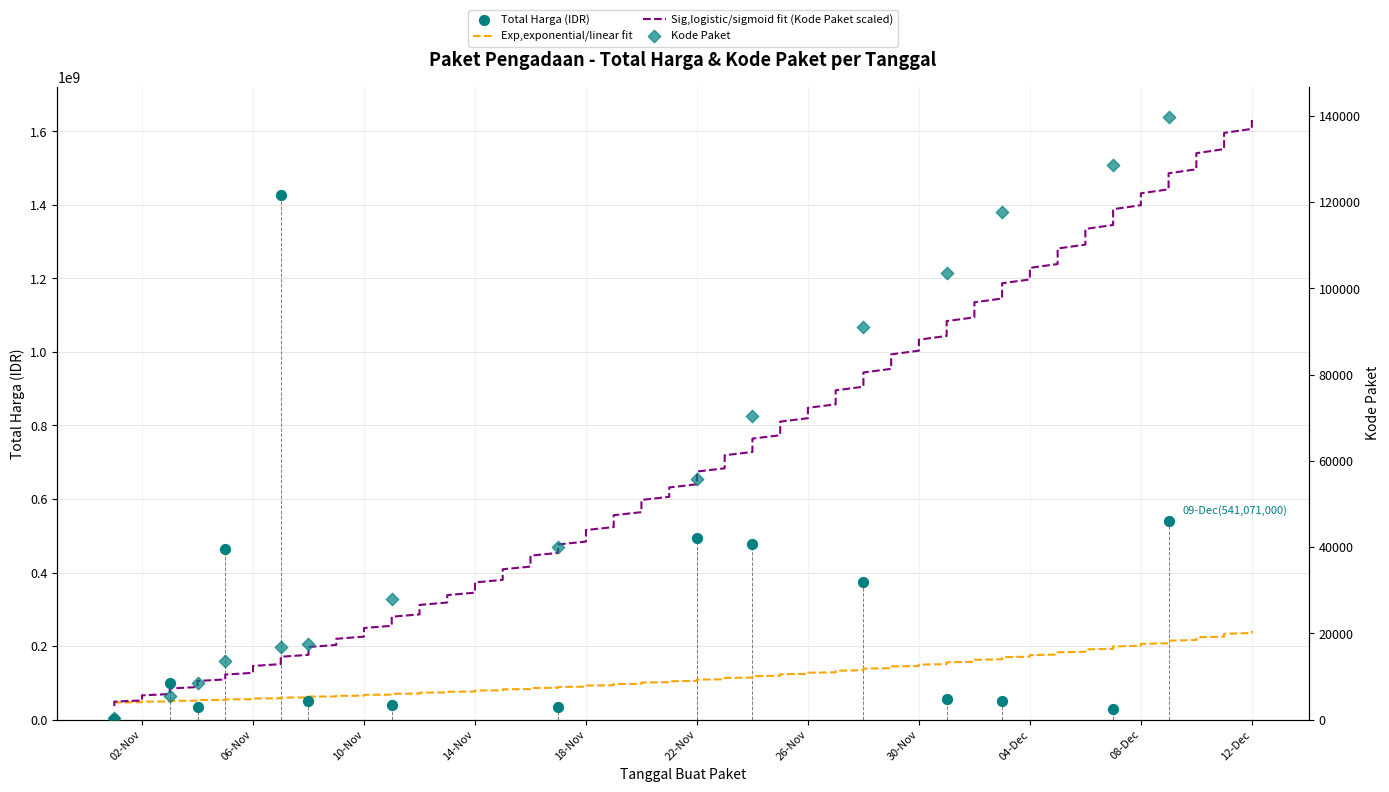

Is the value of Kode Paket at 2021-11-01 greater than the value of Total Harga (Juta IDR) at 2021-11-03?

No